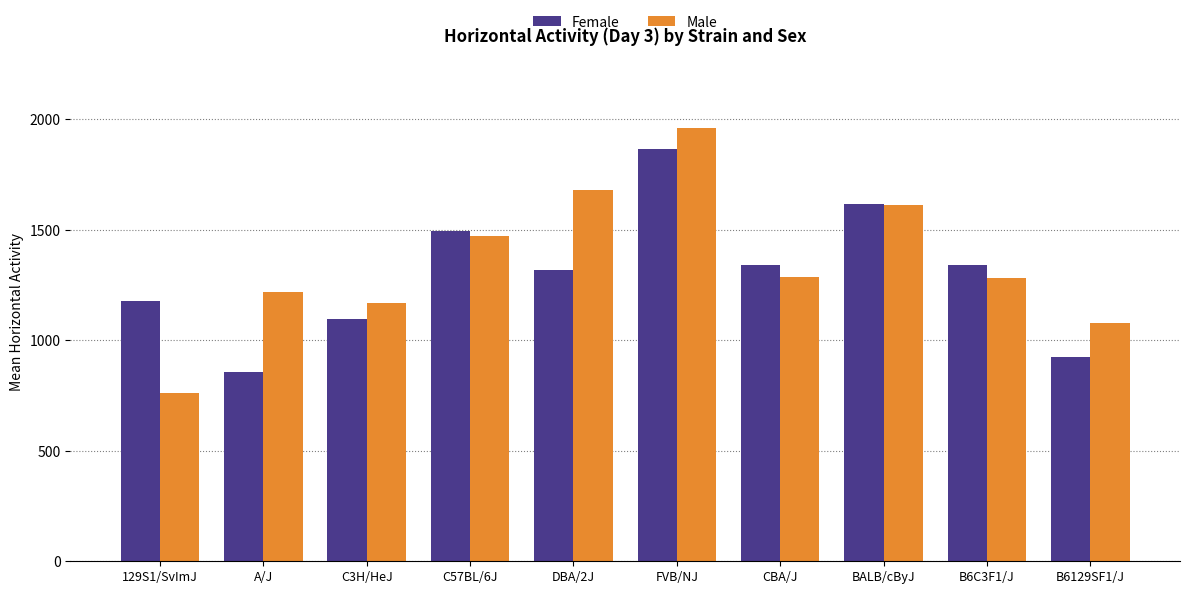

The value of Female at FVB/NJ is 596.3. True or false?

False